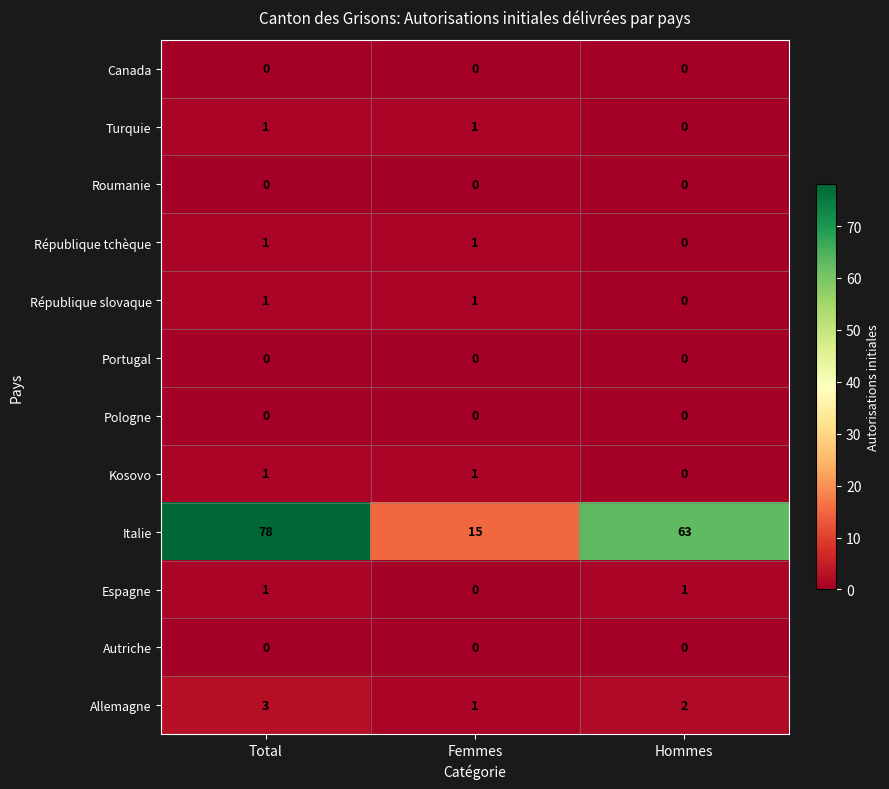

Which series has the largest range (max minus min)?

Italie